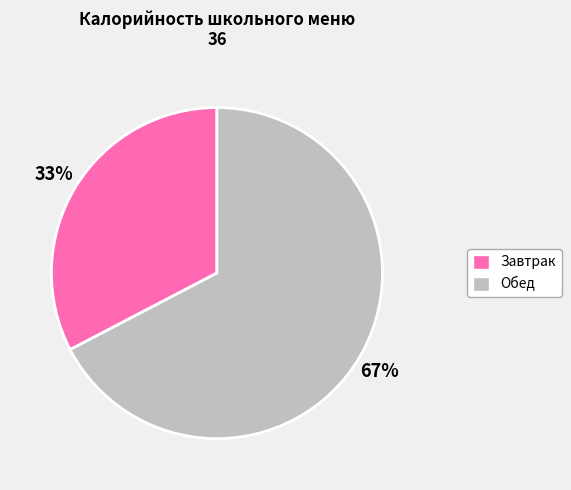

To the nearest percent, what is the average slice percentage?

50%